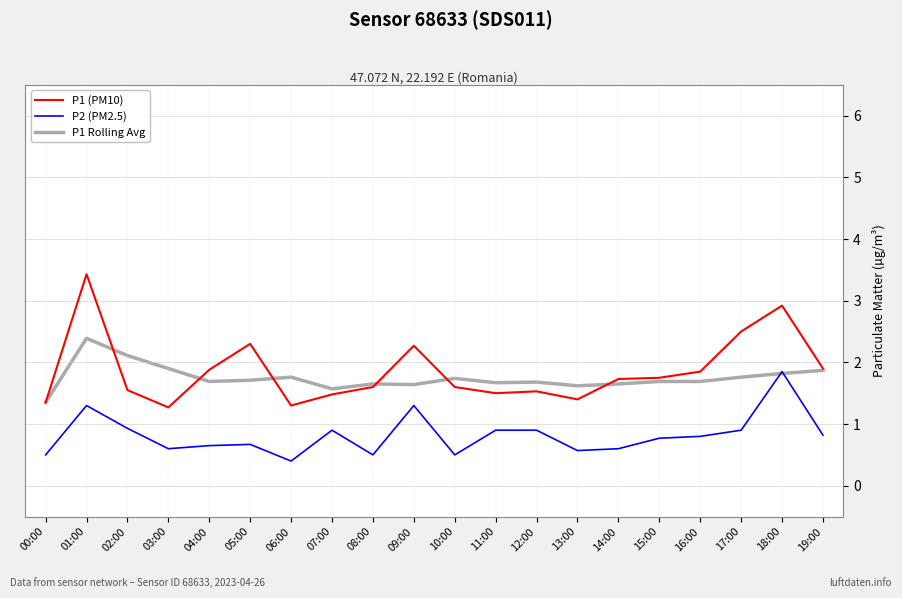

What is the difference between the P2 (PM2.5) values at 07:00 and 00:00?

0.4